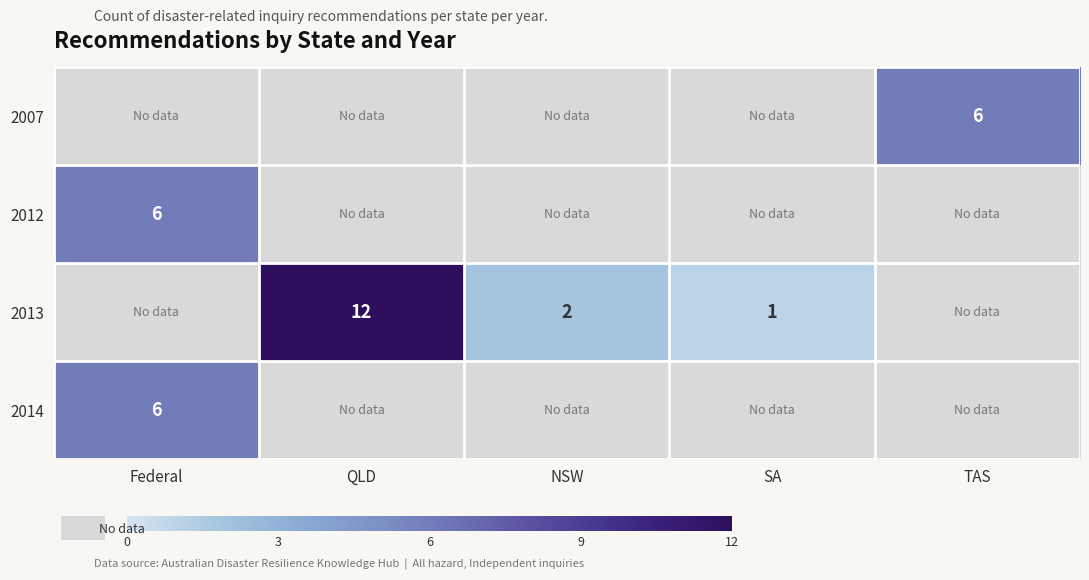

Between Federal and QLD, which is larger?

QLD